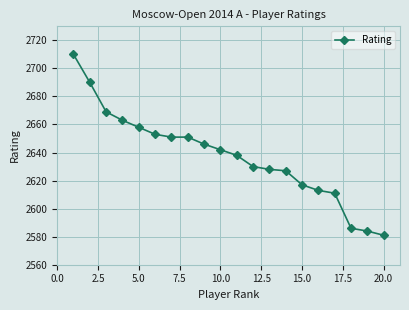

What is the maximum value shown in the chart?

2710